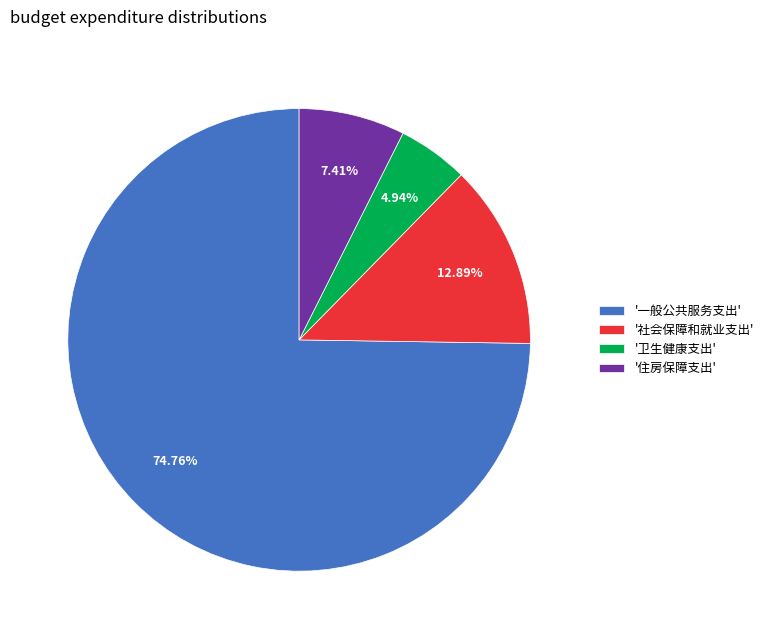

Combined, do '卫生健康支出' and '住房保障支出' account for over 50%?

No